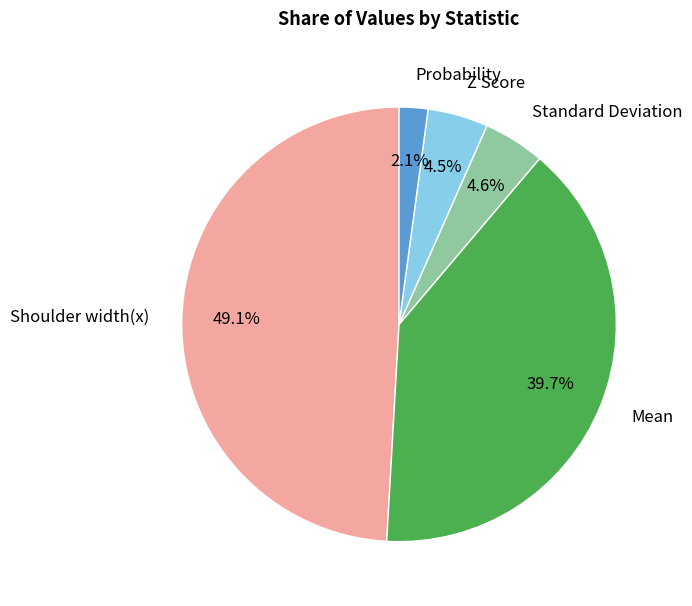

Is the sum of Standard Deviation and Probability greater than half?

No